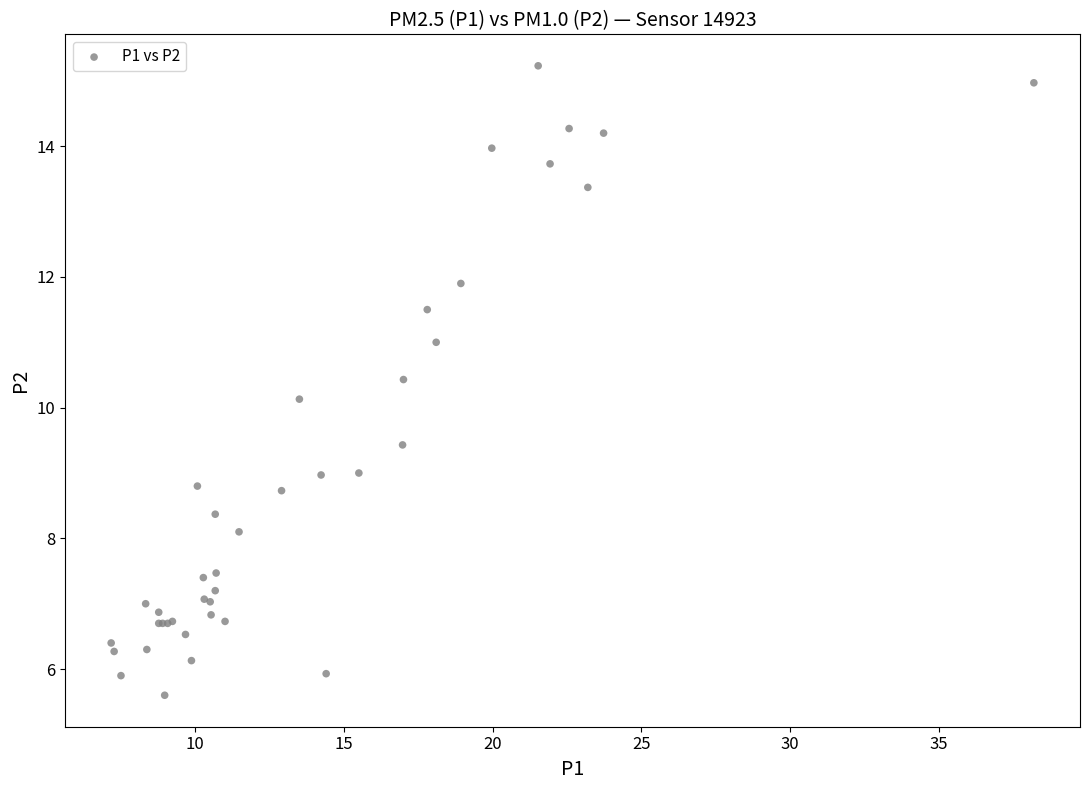

What Y value in the scatter plot is closest to 10?

10.1